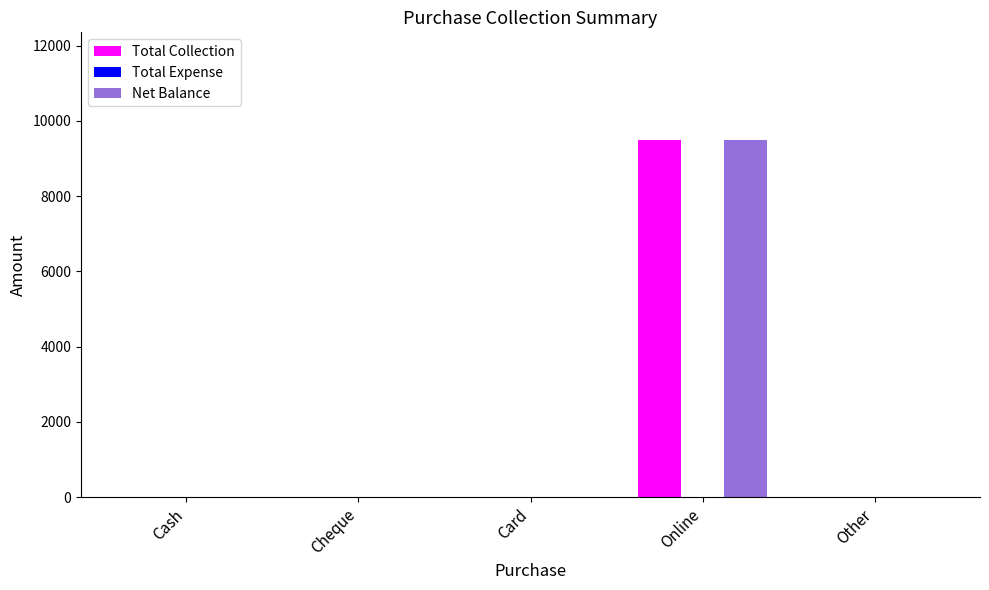

Is it true that Total Collection equals 15769 at Online?

False